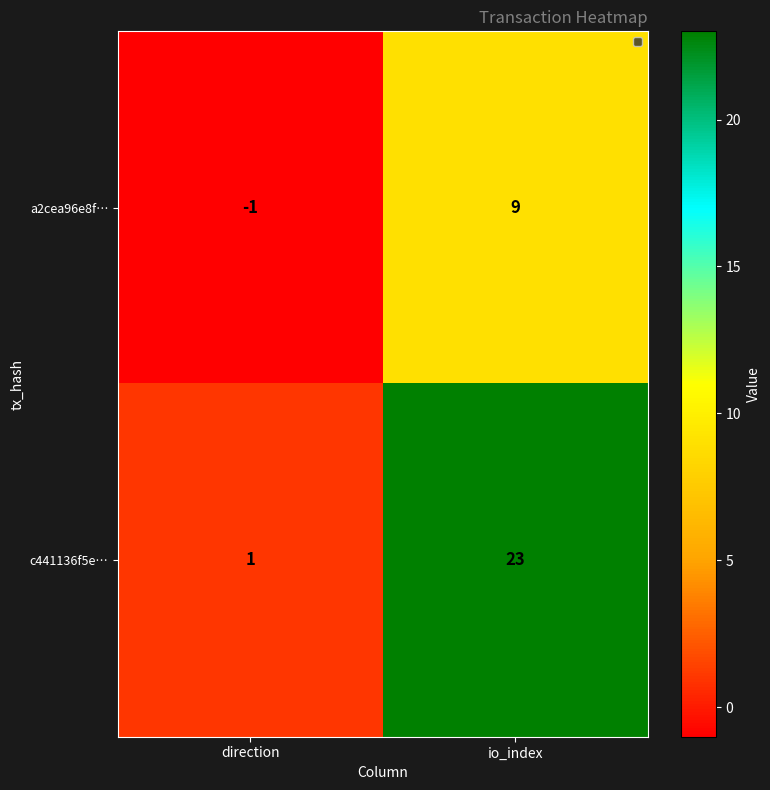

Which series has the largest range (max minus min)?

c441136f5e…